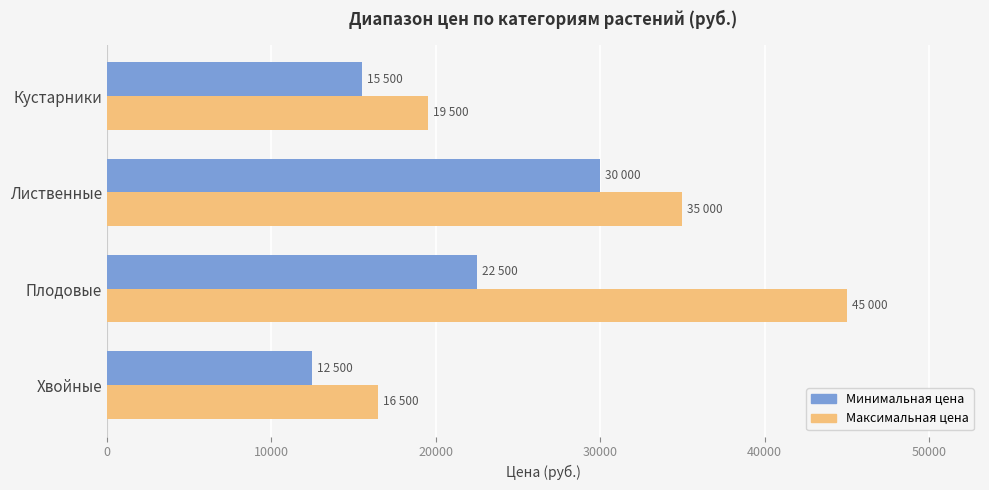

Is it true that Максимальная цена equals 45000 at Плодовые?

True